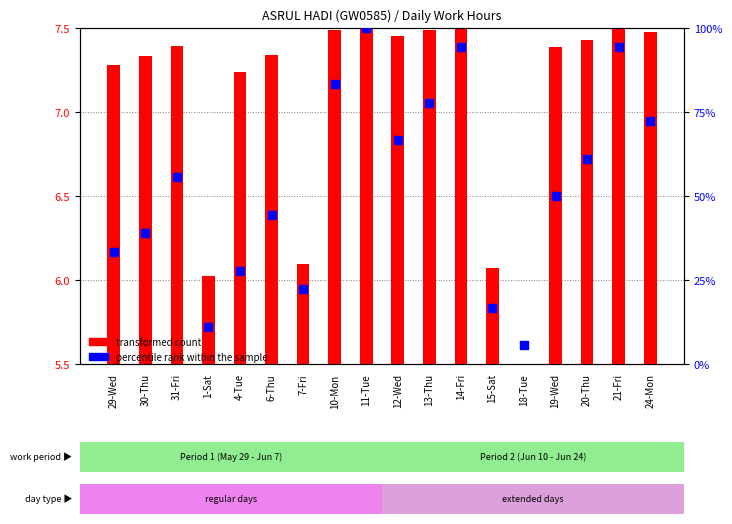

Which series reaches the minimum Y coordinate?

transformed count